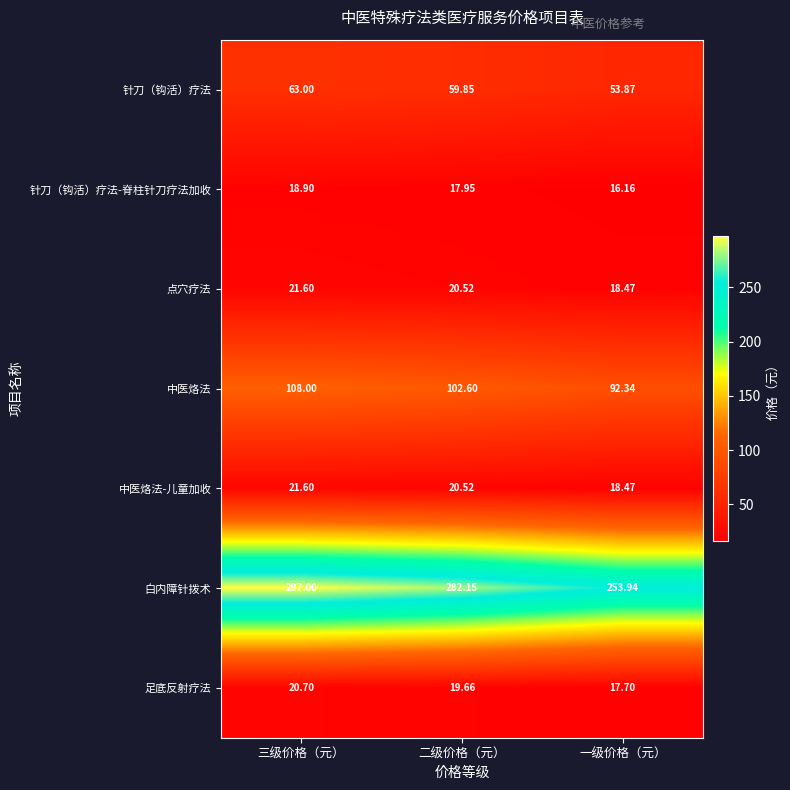

Which series has the widest spread of values?

白内障针拨术